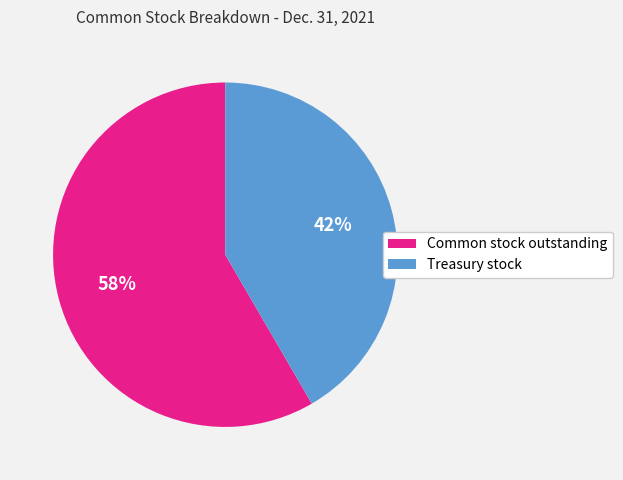

Approximately how many times larger is the value at Common stock outstanding compared to Treasury stock?

1.4